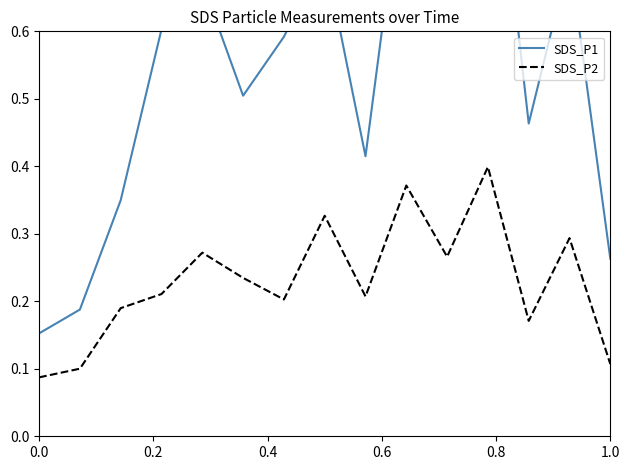

The SDS_P2 series shows 0.0 at 0.0. True or false?

False